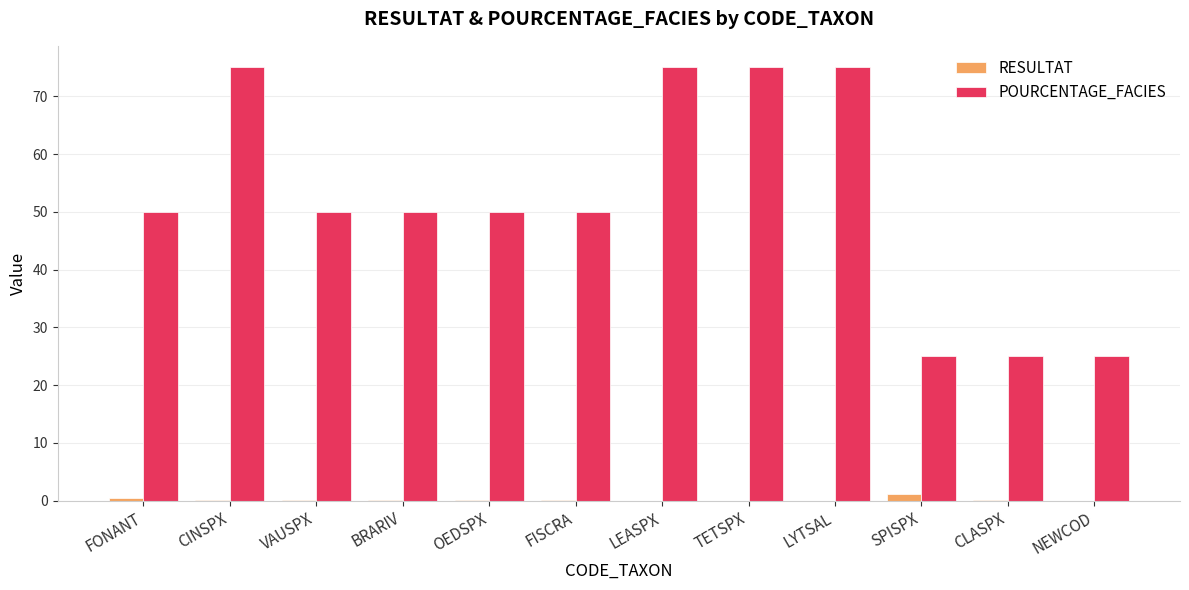

The value of POURCENTAGE_FACIES at LYTSAL is 49.3. True or false?

False